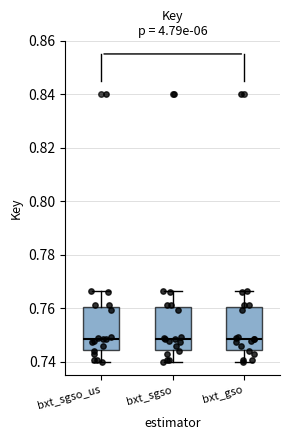

Reading left to right, transcribe this box plot: for each box, give where its median line is, the range the box spans, and where its two whiskers end, as read against the y-axis. The values are not printed on the chart, so give them approximately, as read against the axis.

bxt_sgso_us: median 0.748, box 0.744 to 0.760, whiskers 0.740 to 0.766
bxt_sgso: median 0.748, box 0.744 to 0.760, whiskers 0.740 to 0.766
bxt_gso: median 0.748, box 0.744 to 0.760, whiskers 0.740 to 0.766